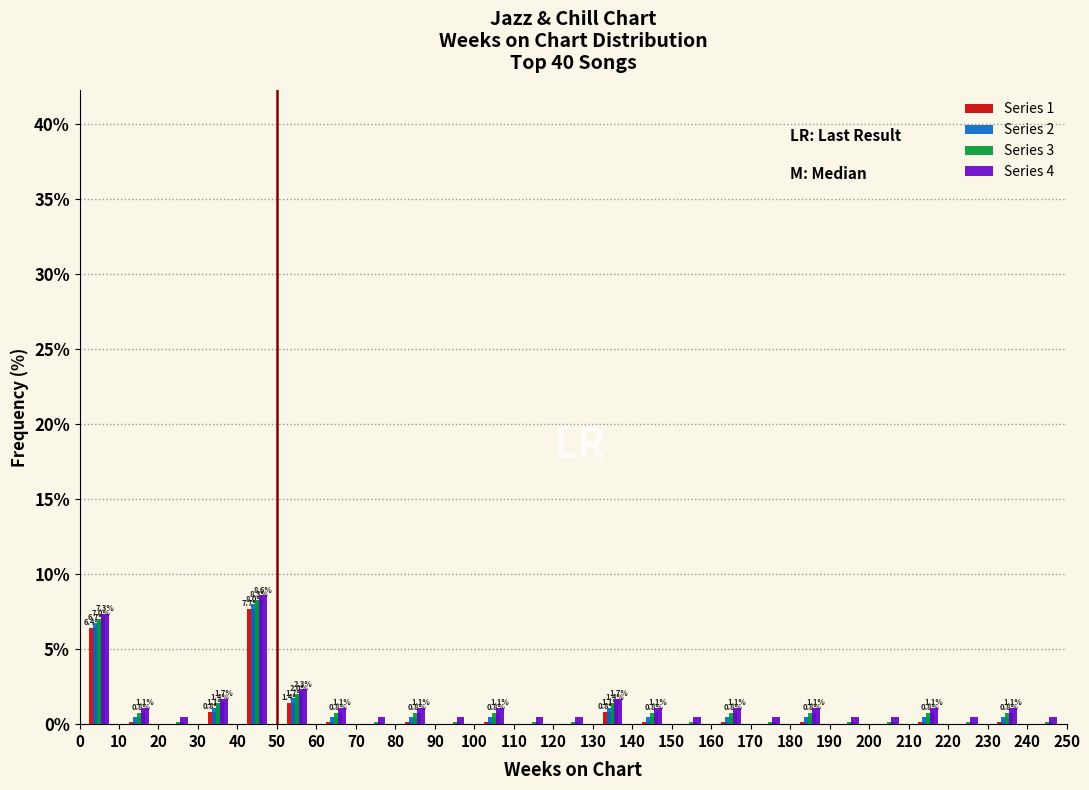

In the Series 4 series, which range on the x-axis has the tallest bar?

40 to 50